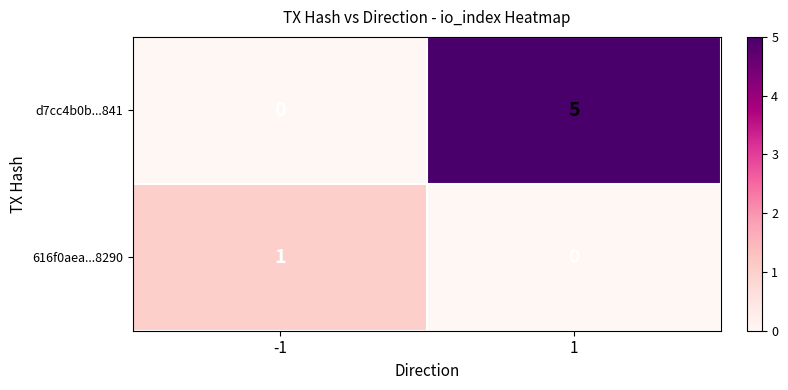

Rank the series by their maximum value, from lowest to highest.

616f0aea...8290, d7cc4b0b...841